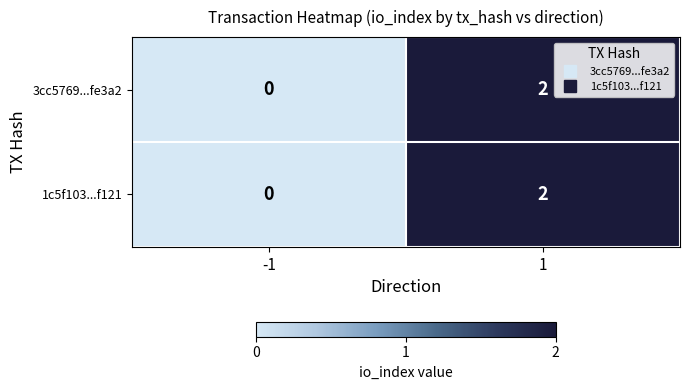

At which category does the chart reach its peak across all series?

1